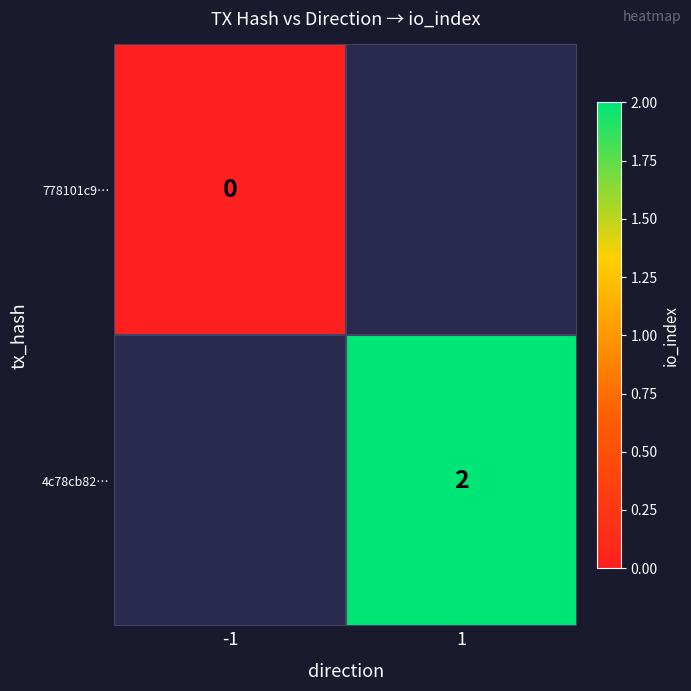

What is the greatest value displayed?

2.0